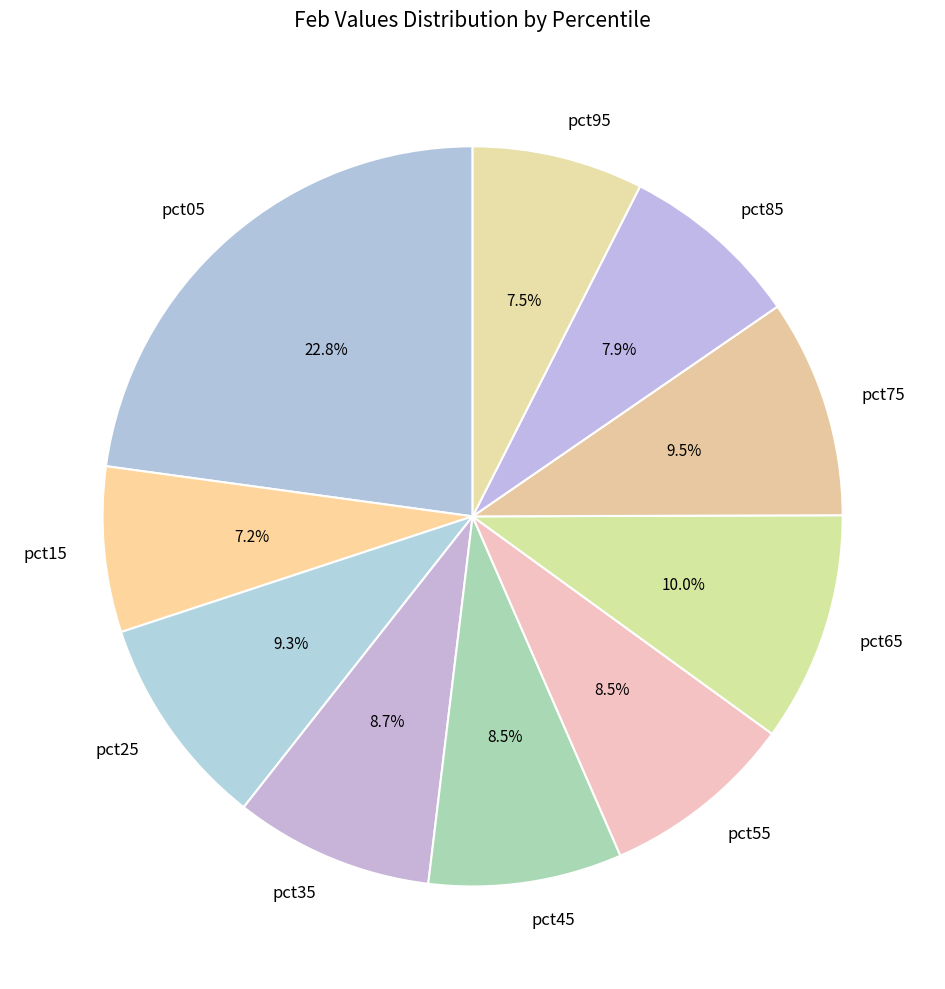

What is the largest slice in the pie chart?

pct05